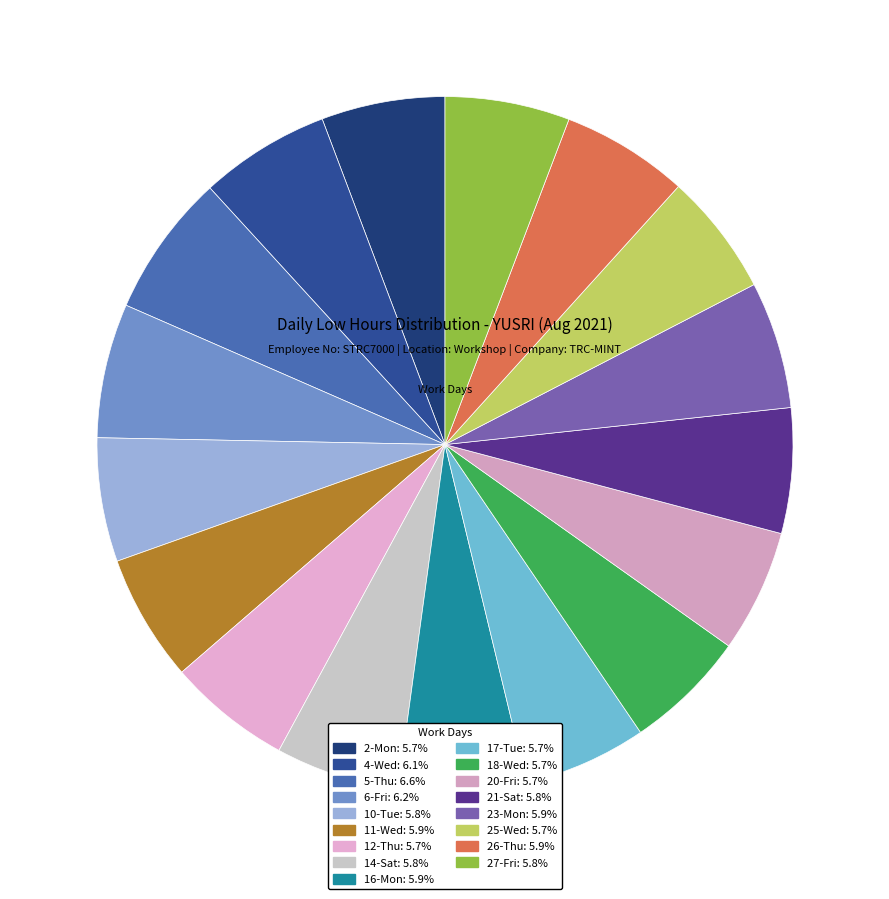

How many segments does this pie chart have?

17